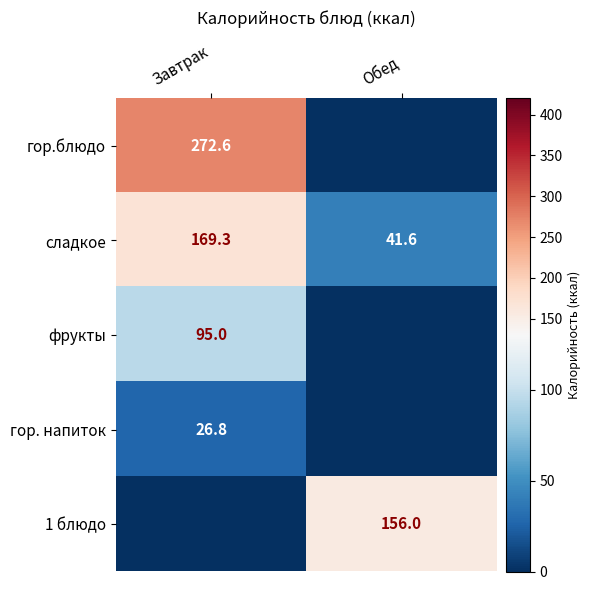

What is the highest value of the сладкое series?

169.3